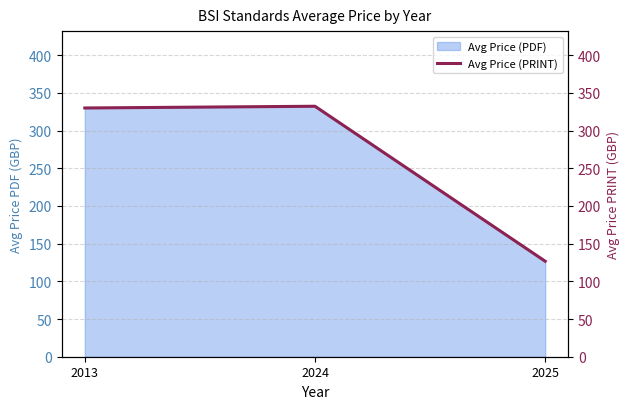

Between 2025 and 2013, which is larger?

2013